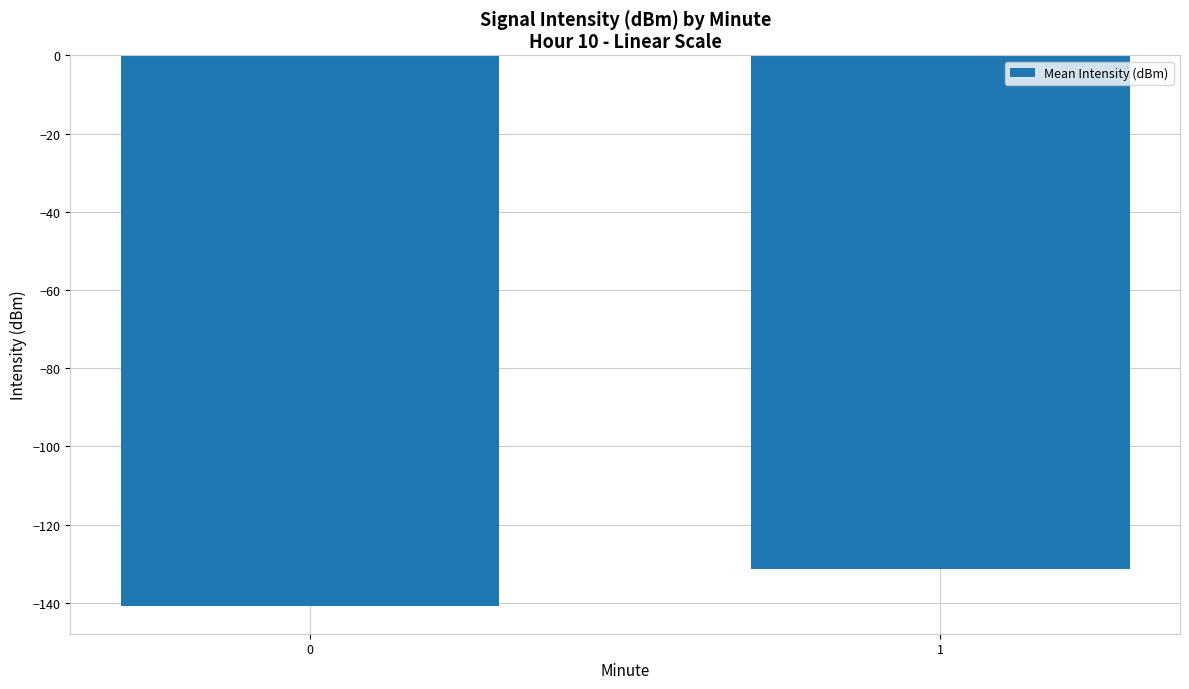

Reading left to right, list all the values displayed in this chart.

-140.9	-131.4